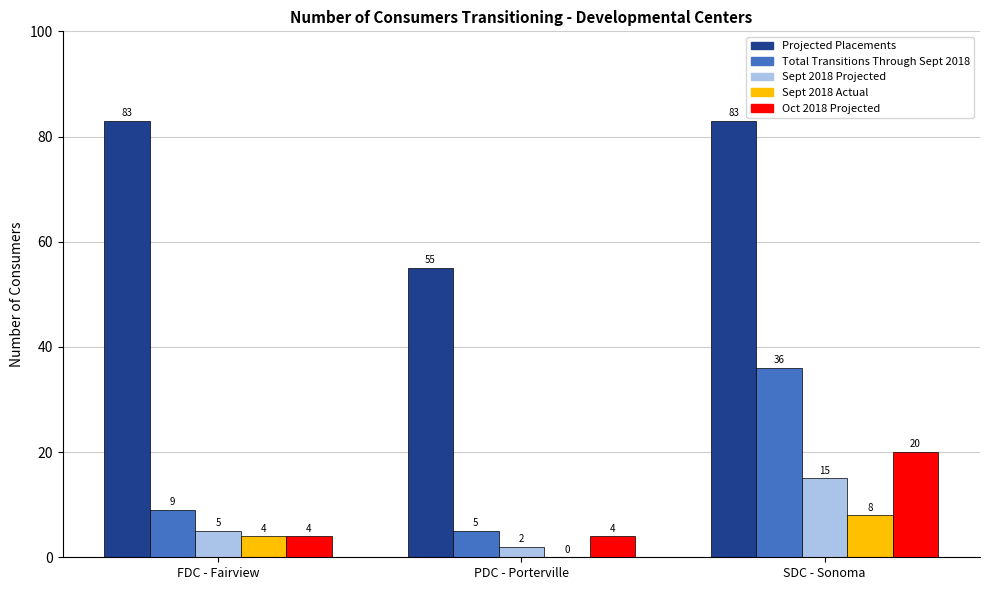

What is the sum of all Sept 2018 Projected values?

22